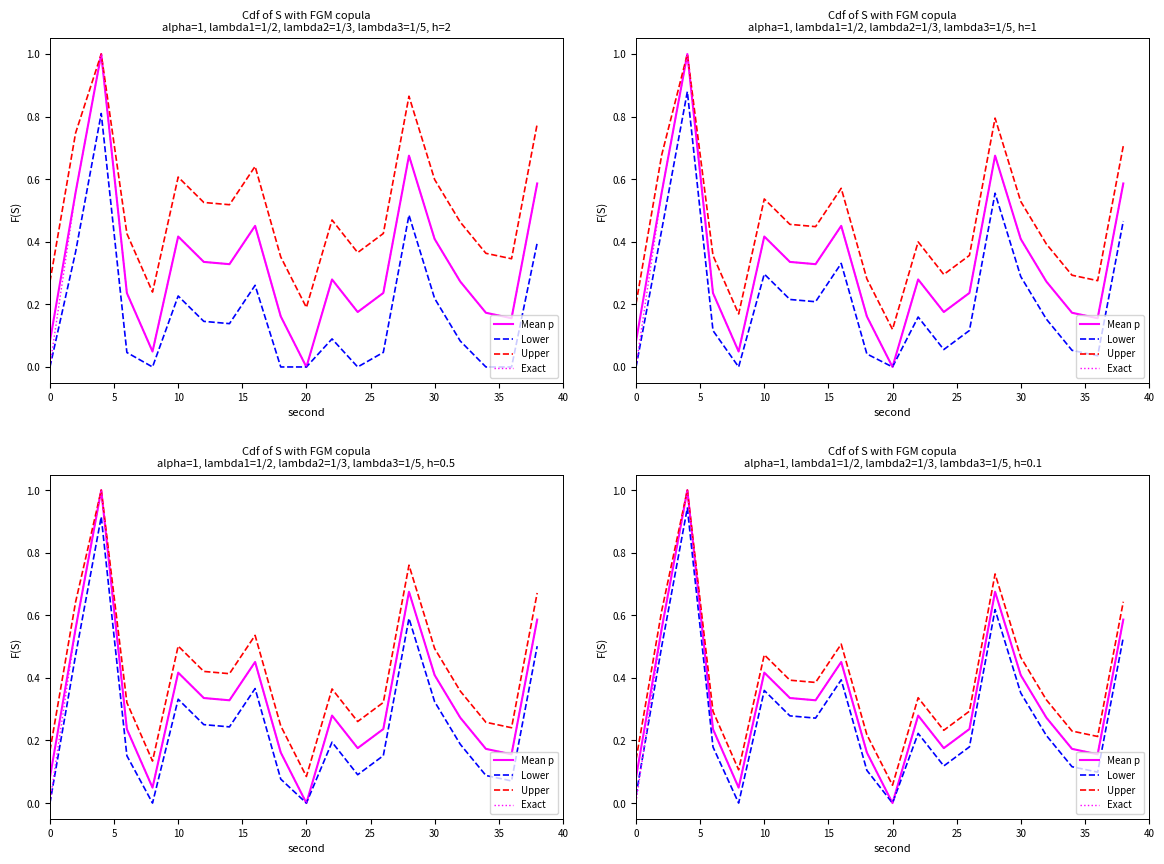

What is the highest value of the Mean p series?

1.0